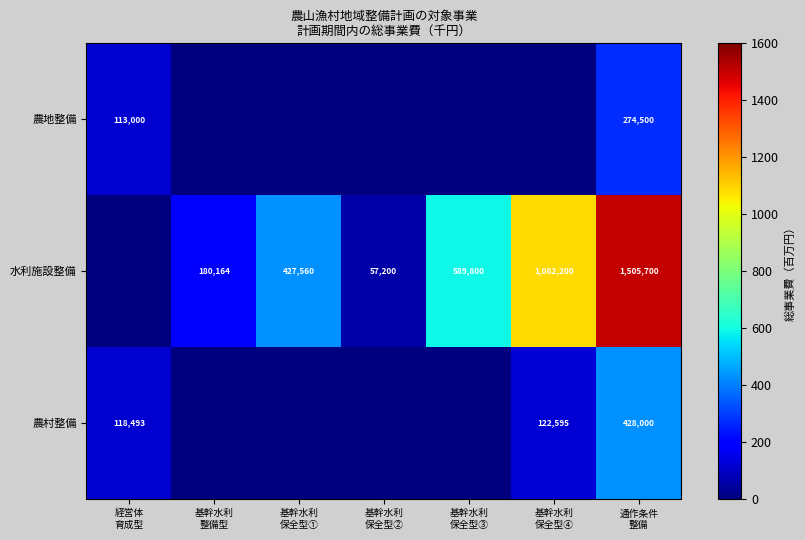

Is the value of 農村整備 at 基幹水利 保全型④ greater than the value of 農地整備 at 基幹水利 保全型③?

Yes